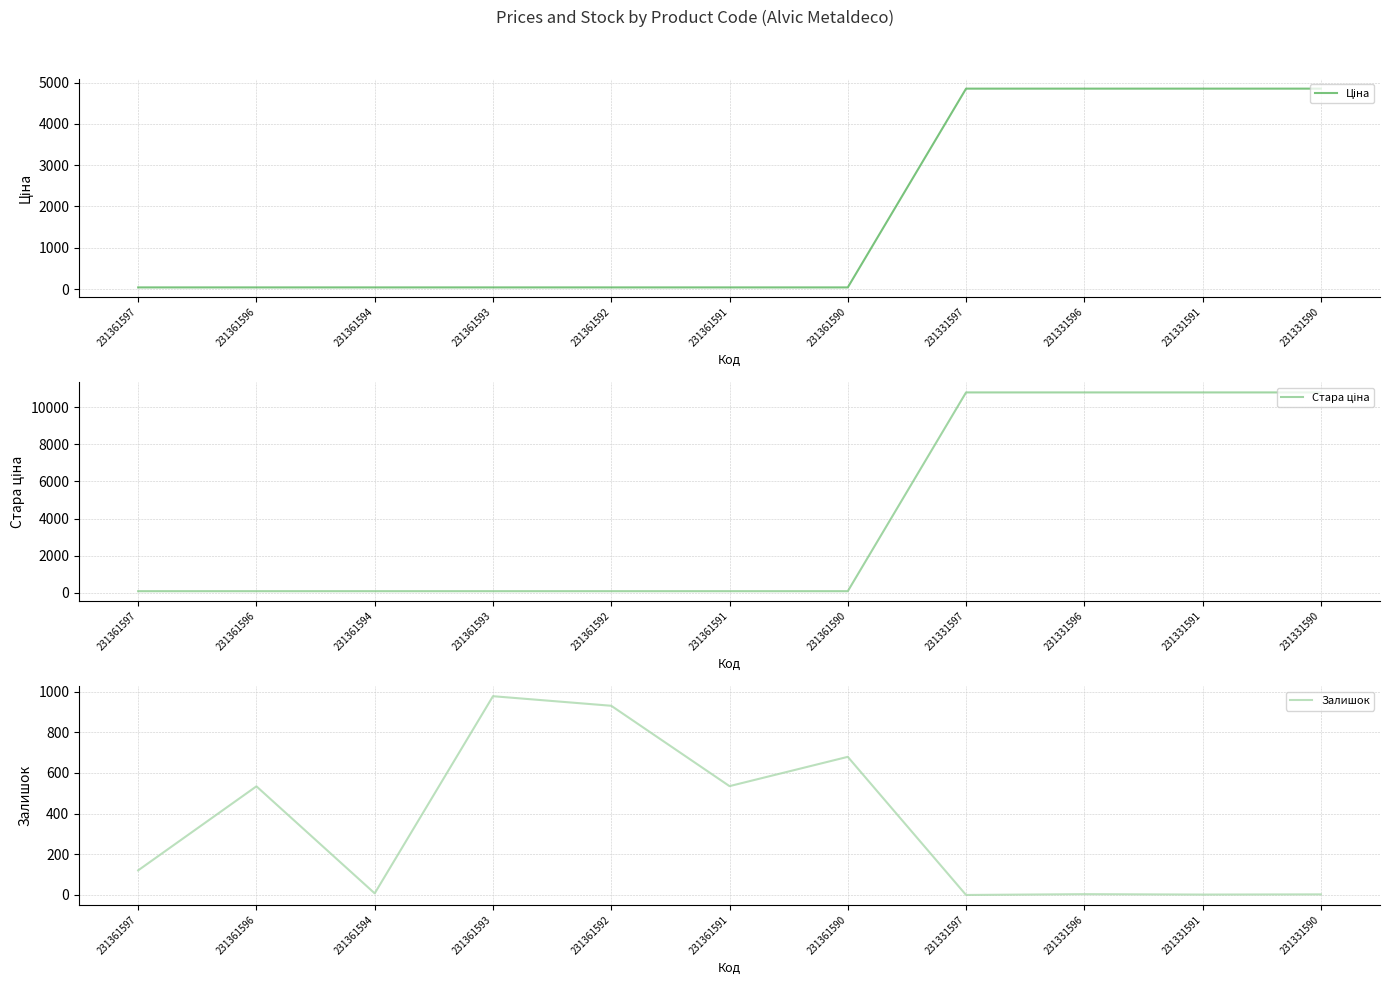

True or false: Стара ціна and Залишок cross at least once.

True